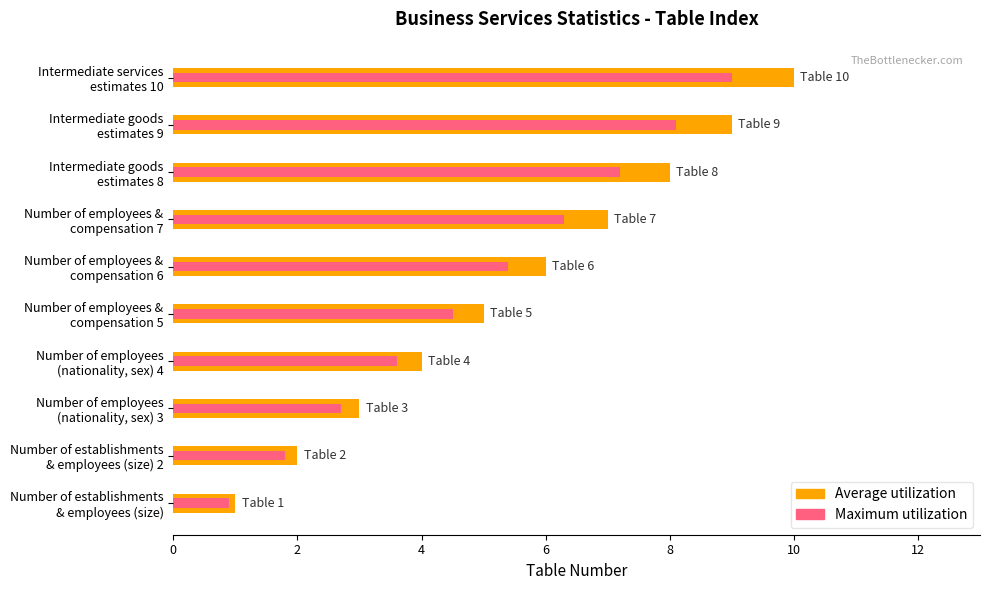

What is the greatest value displayed?

10.0